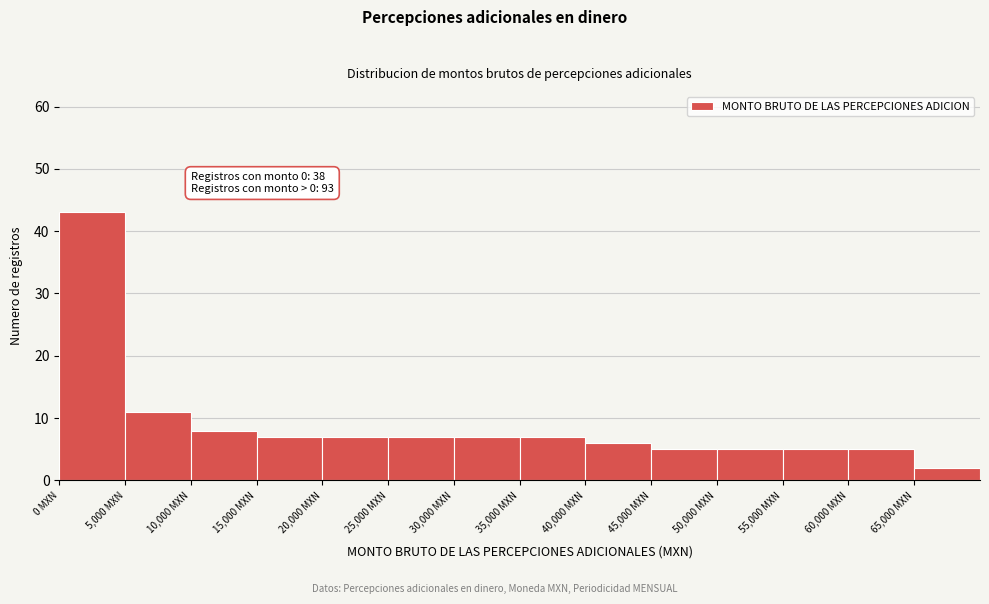

Which range on the x-axis has the tallest bar?

0 to 5000